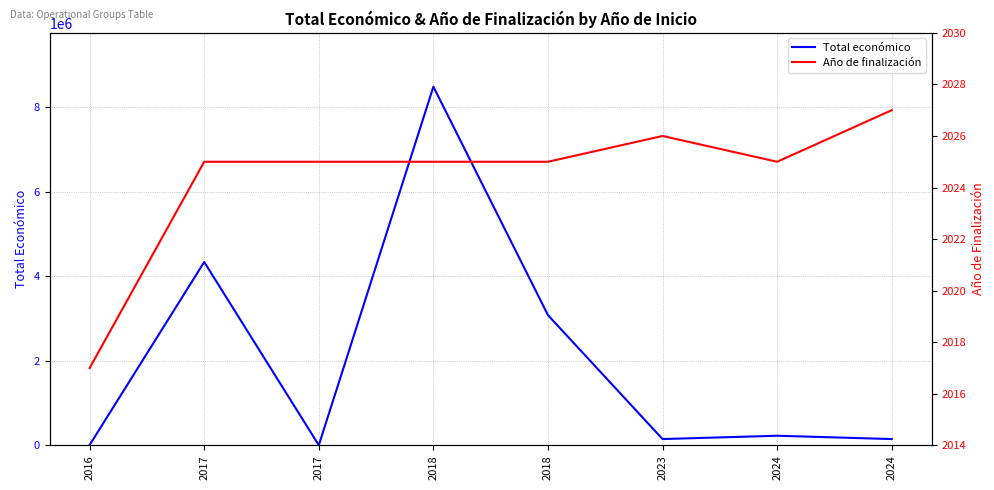

What is the difference between the second highest and second lowest values in the Año de finalización series?

1